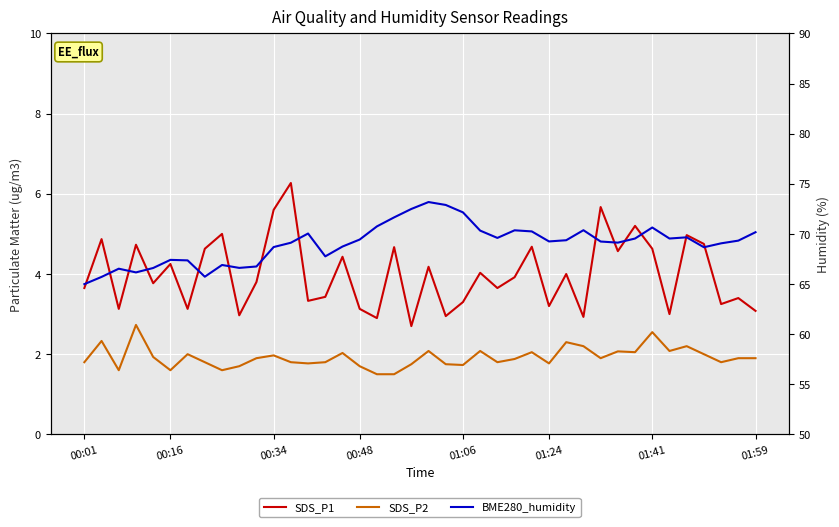

What is the sum of all SDS_P1 values?

159.8